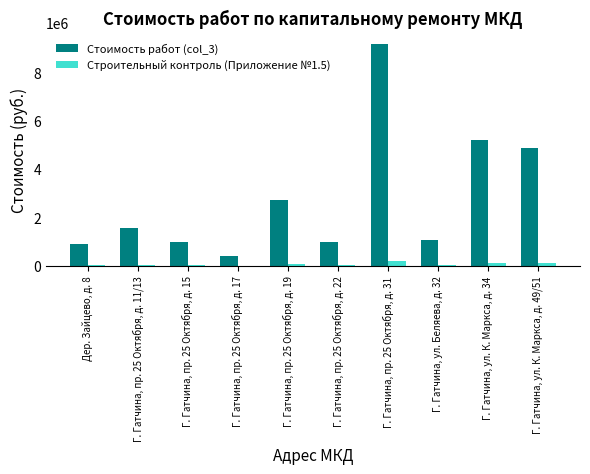

At which category does the chart reach its peak across all series?

Г. Гатчина, пр. 25 Октября, д. 31